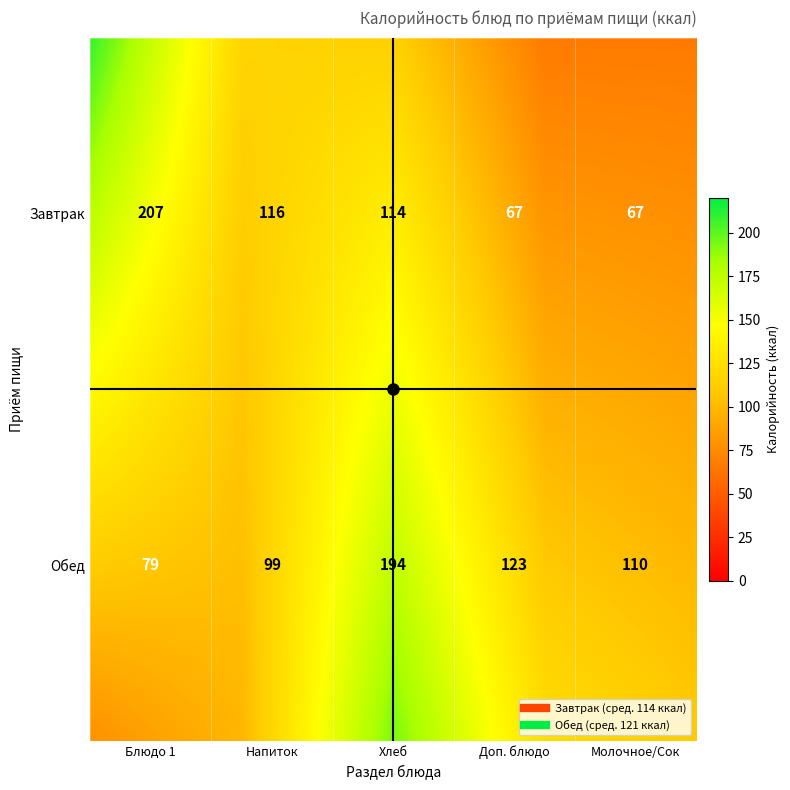

True or false: Завтрак has a value of 109.5 at гор.блюдо.

False